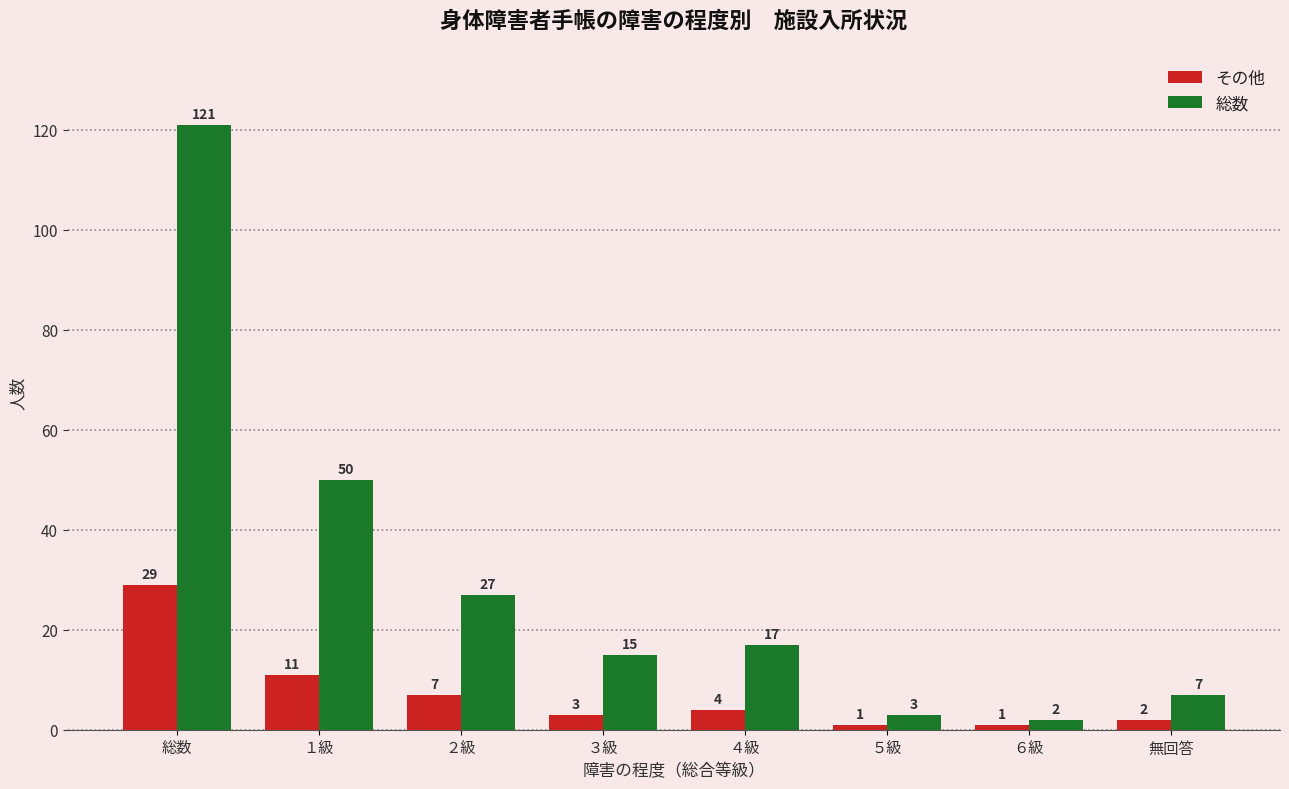

How many data points does each series have?

8